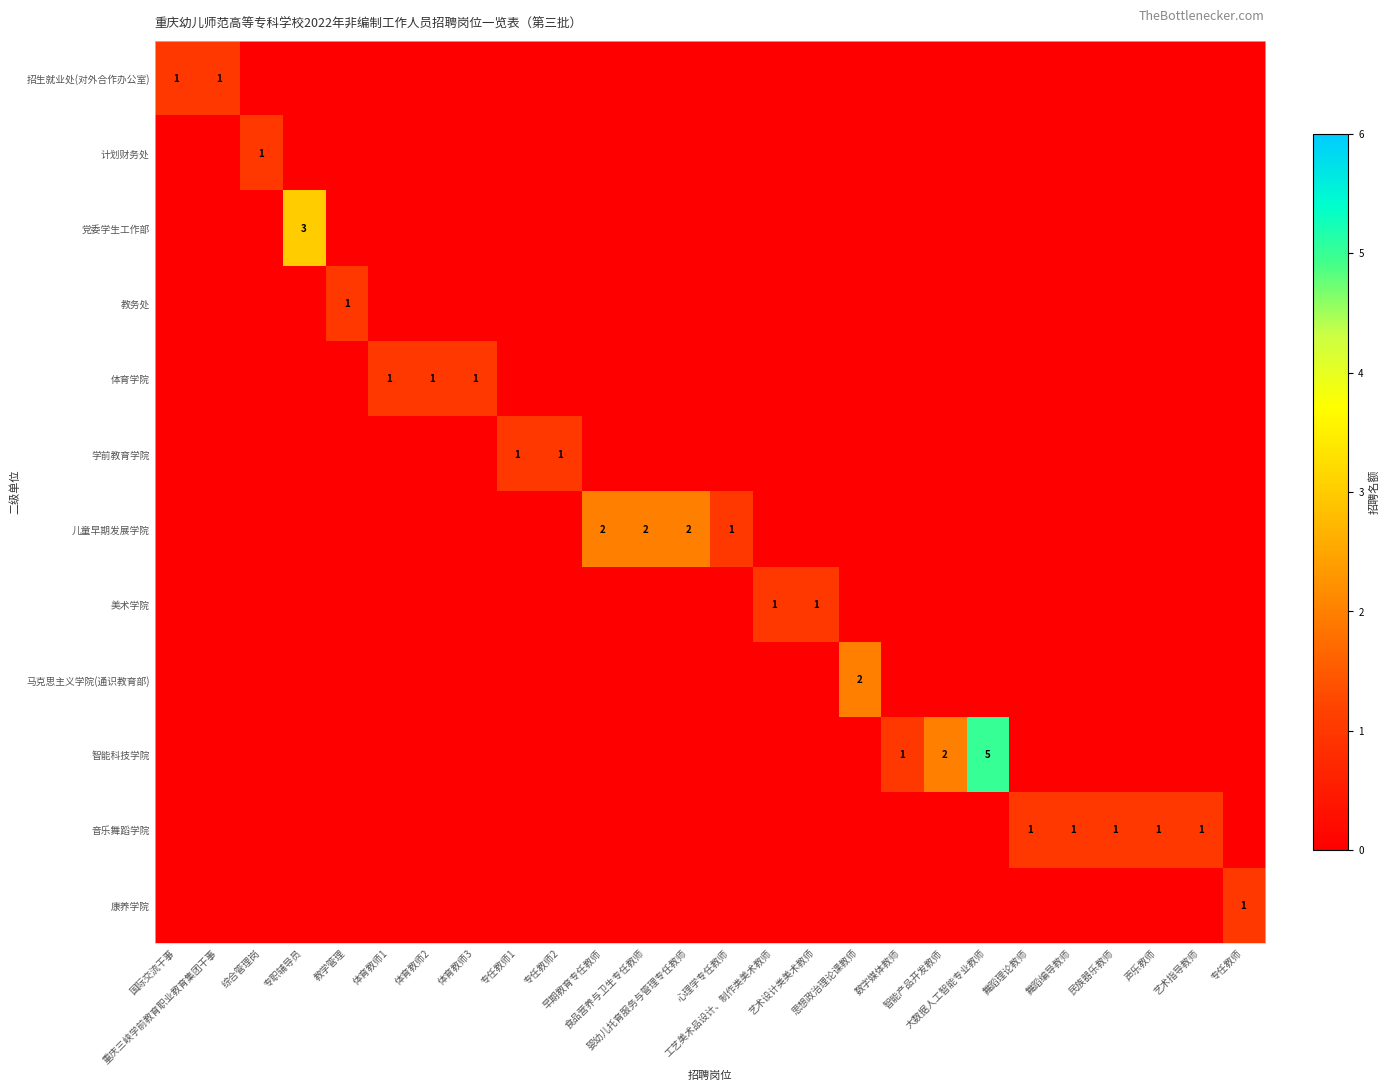

Count the number of data series in this chart.

12